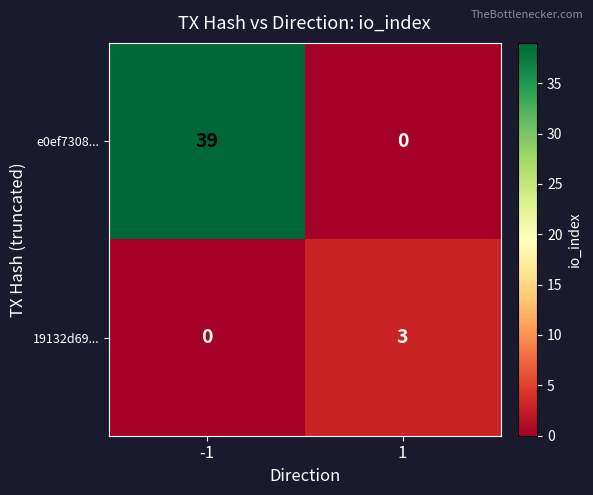

Read the e0ef7308... value at -1.

39